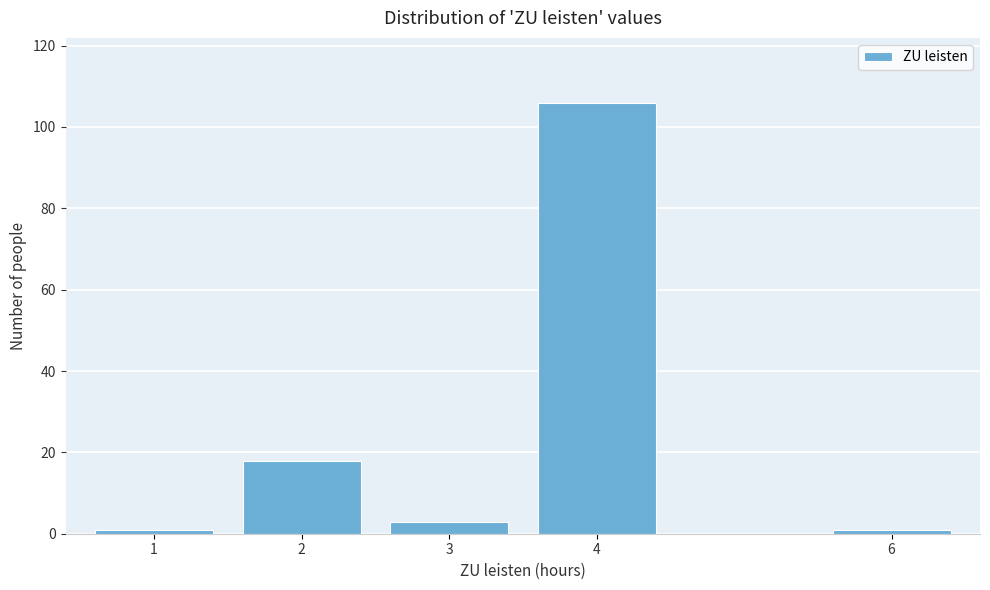

Reading left to right, extract all data points from this chart.

1	18	3	106	1